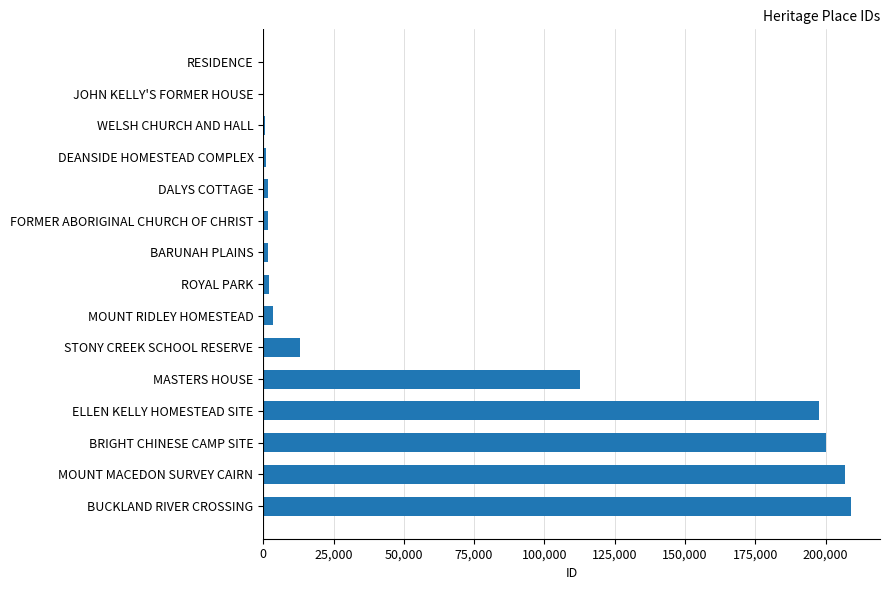

What is the maximum value shown in the chart?

208911